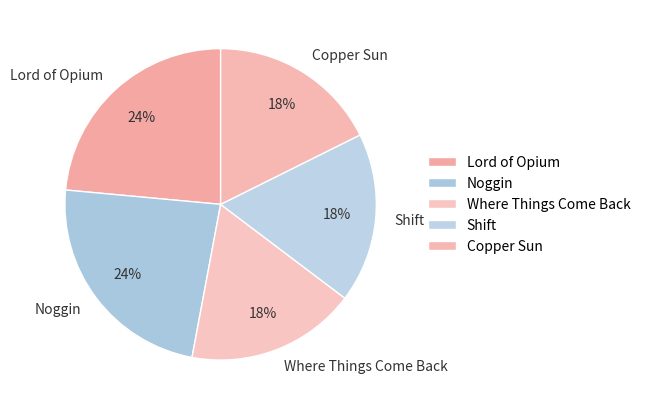

To the nearest percent, what is the difference between the largest and smallest slice percentages?

6%